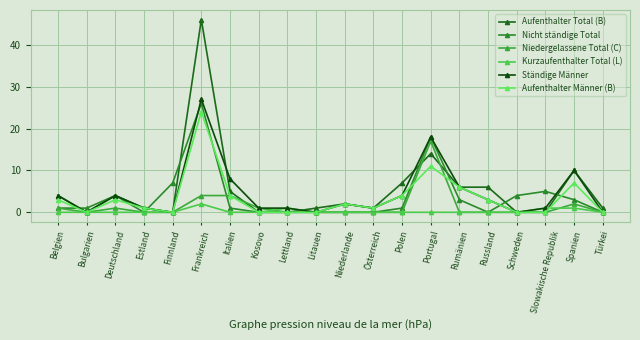

The Nicht ständige Total series shows 4 at Deutschland. True or false?

True